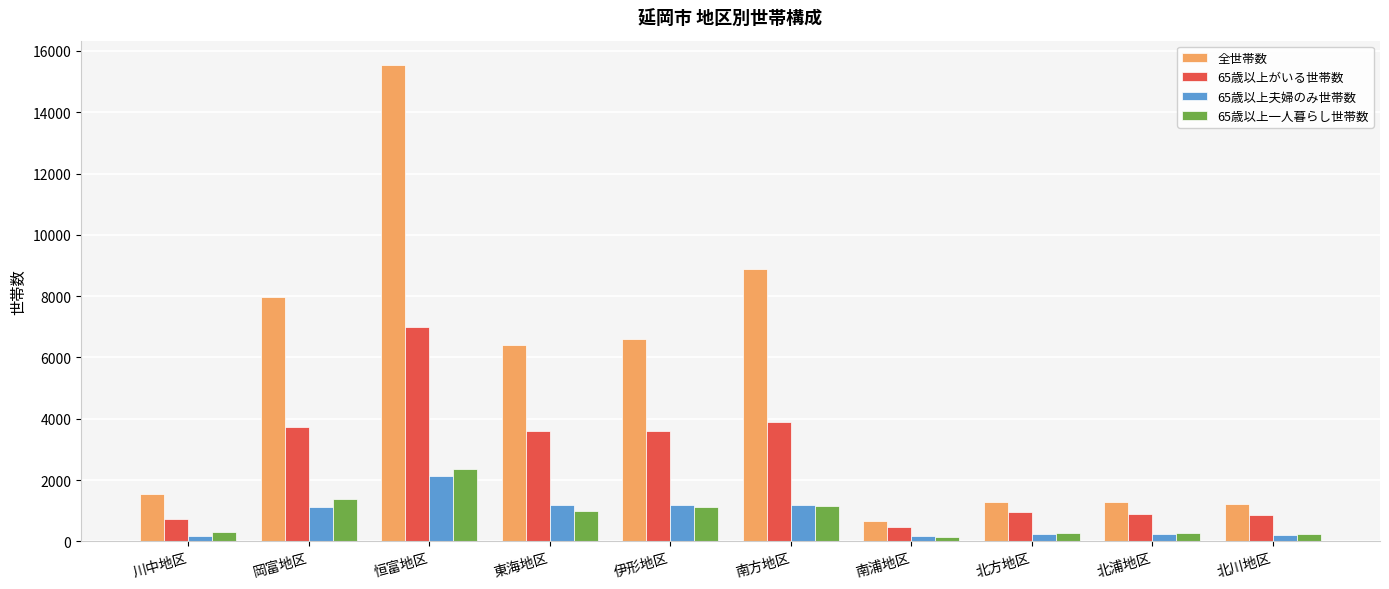

What is the total value across all series at 岡富地区?

14241